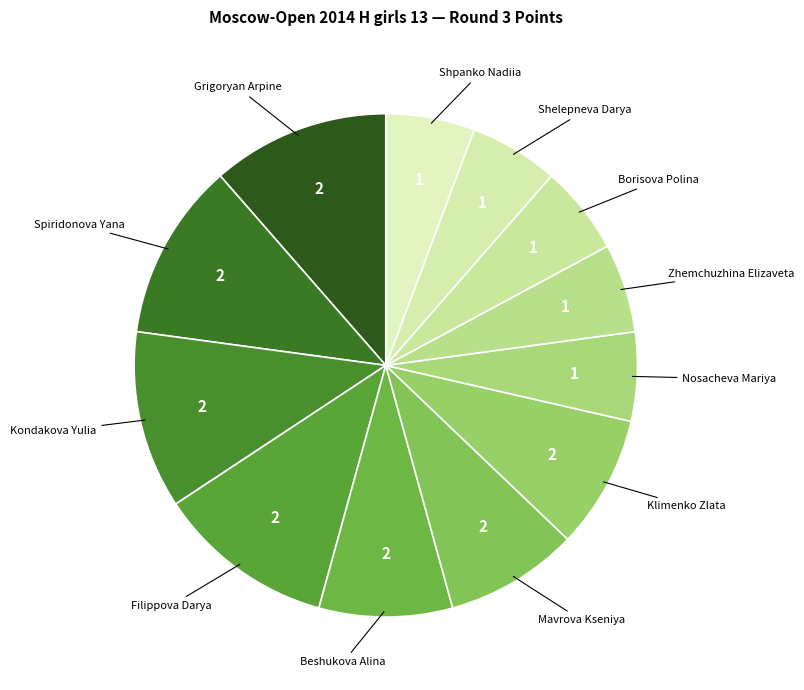

How many slices are in this pie chart?

12